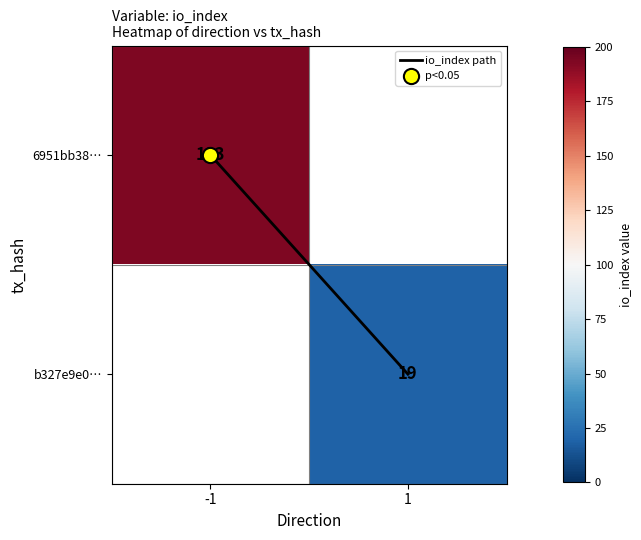

The value of b327e9e0… at 1 is 9.8. True or false?

False